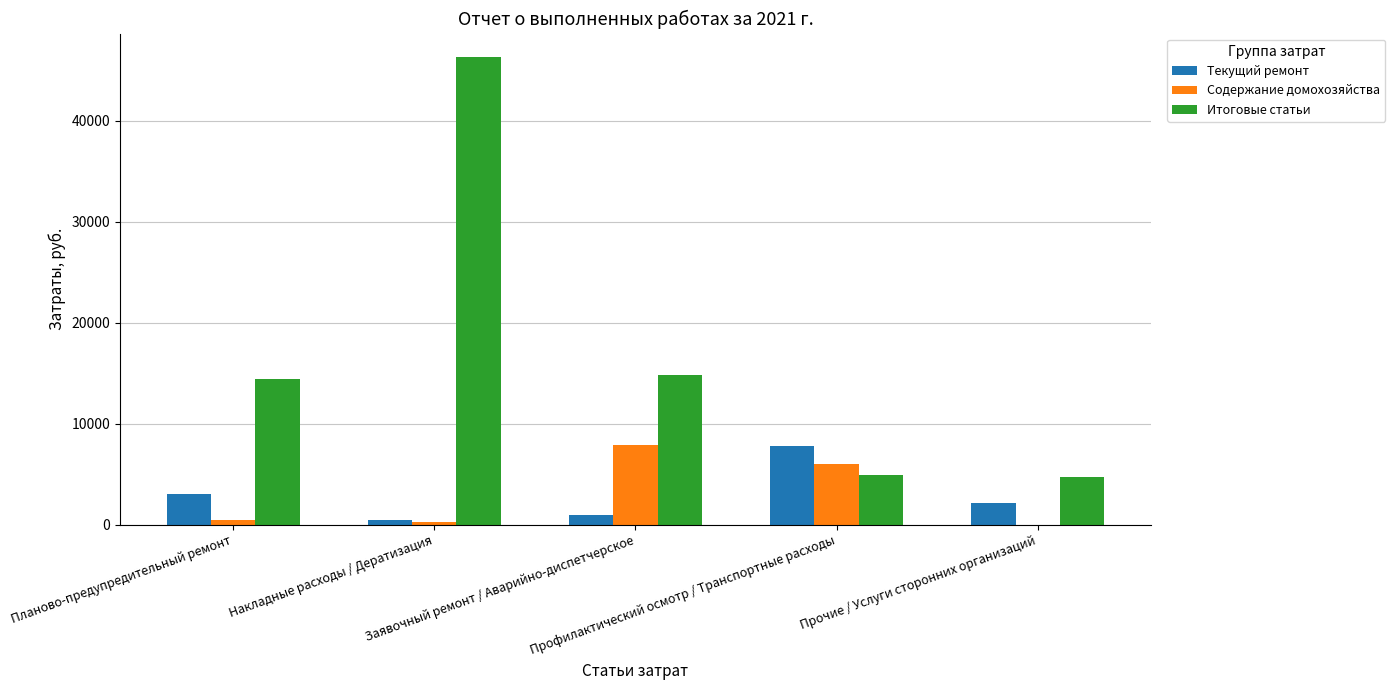

What is the sum of all Текущий ремонт values?

14456.4